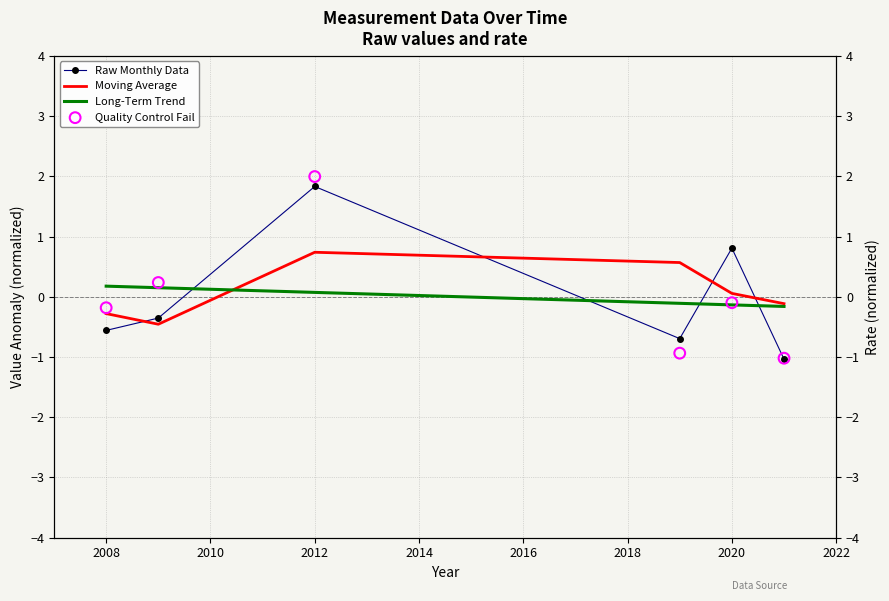

What is the maximum value for Raw Monthly Data?

1.8